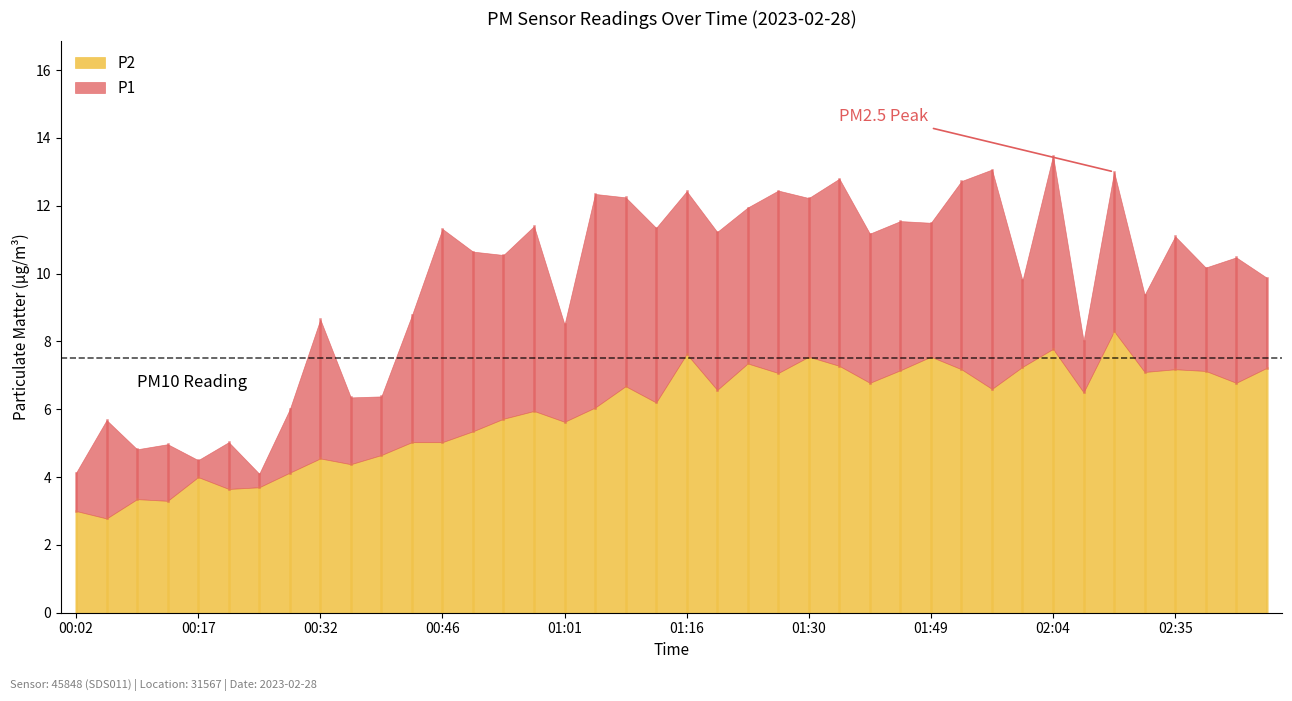

At 00:50, list the series in order from smallest to largest.

P2, P1